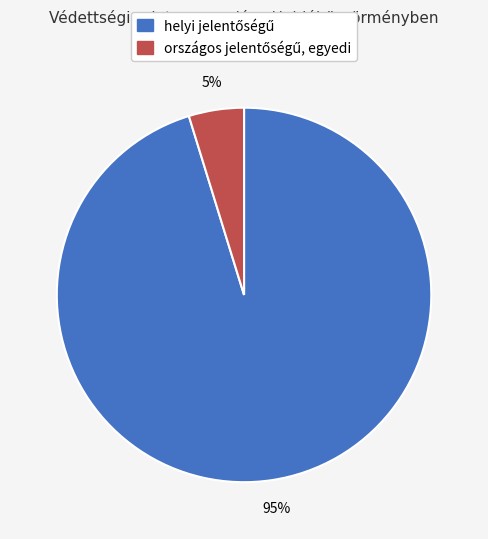

To the nearest percent, what is the average slice percentage?

50%